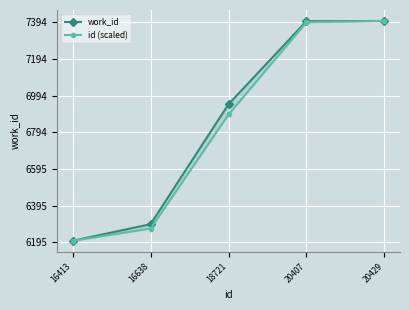

Is the value of id (scaled) at 18721 greater than the value of work_id at 20407?

No